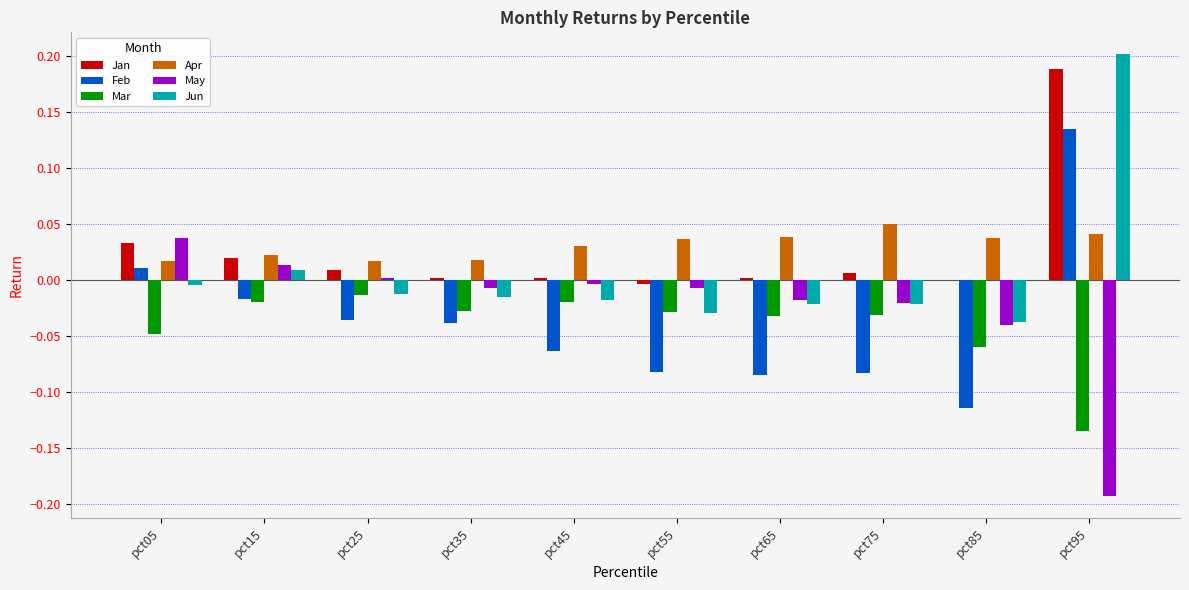

Where does the Jan series first go above 0?

pct05